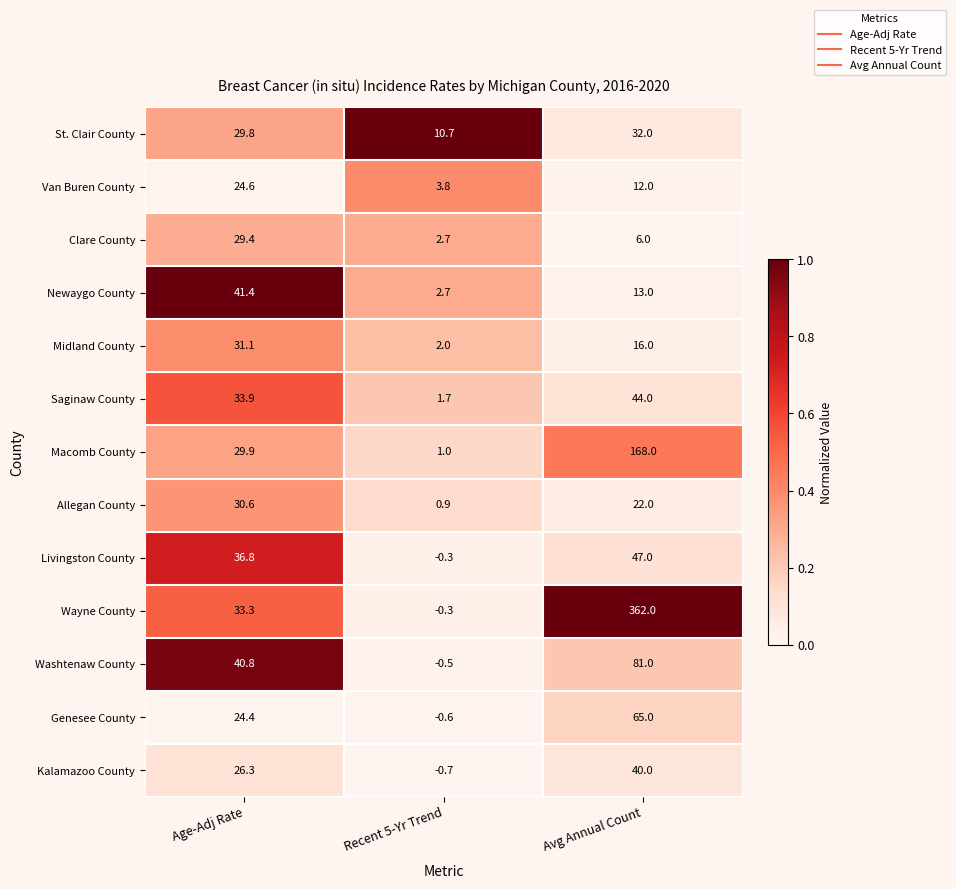

List the labels in order of Washtenaw County value, largest first.

Avg Annual Count, Age-Adj Rate, Recent 5-Yr Trend